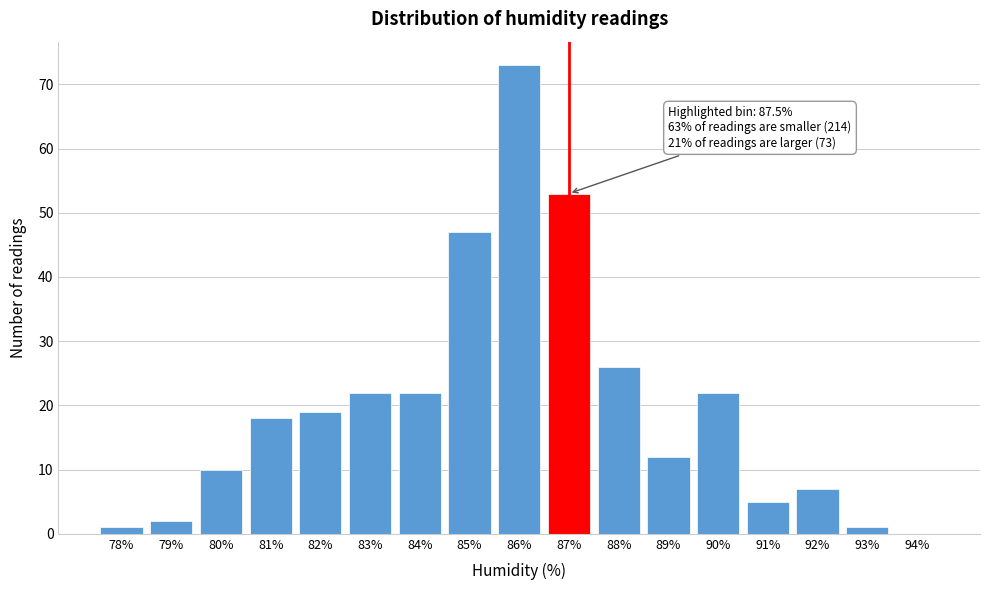

Reading left to right, list all the values displayed in this chart.

78%=1	79%=2	80%=10	81%=18	82%=19	83%=22	84%=22	85%=47	86%=73	87%=53	88%=26	89%=12	90%=22	91%=5	92%=7	93%=1	94%=0